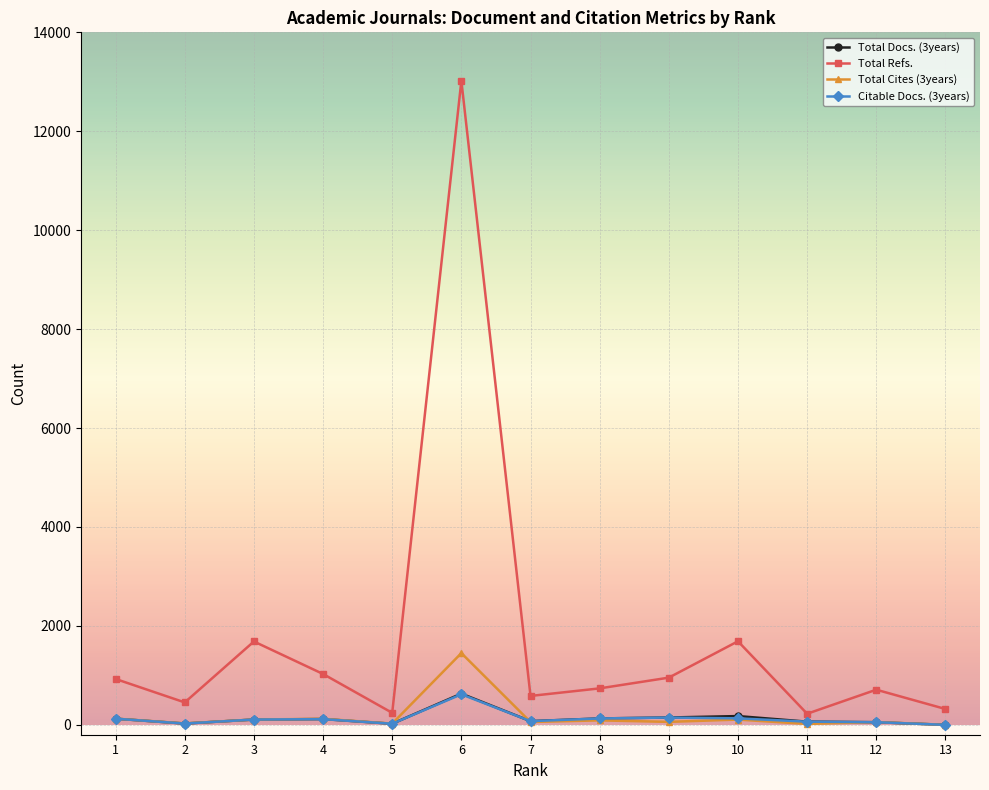

What are all the series names shown in the legend?

Total Docs. (3years), Total Refs., Total Cites (3years), Citable Docs. (3years)